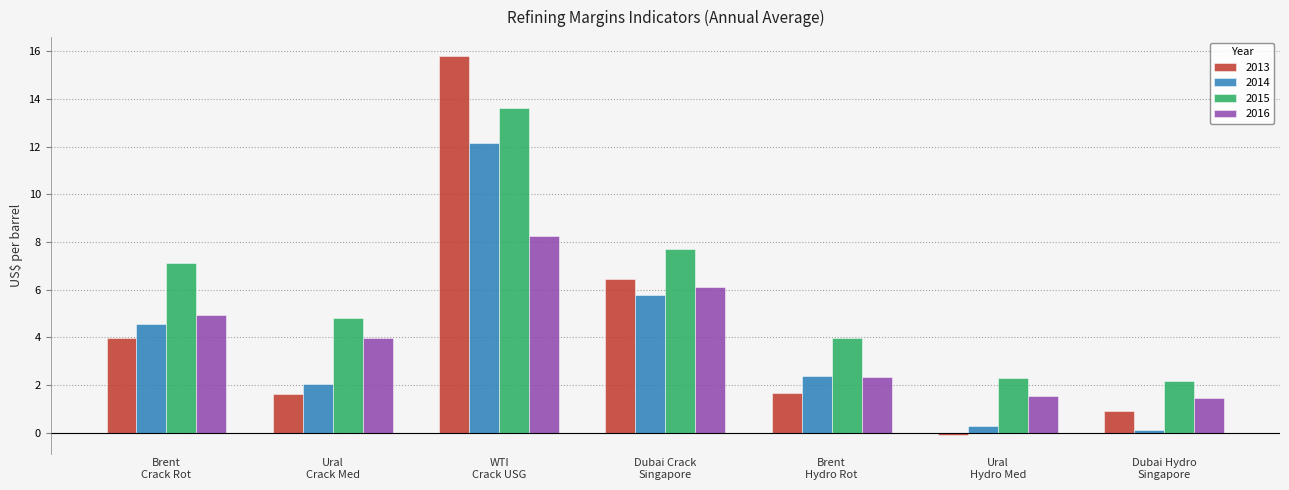

Which series has the largest total across all categories?

2015